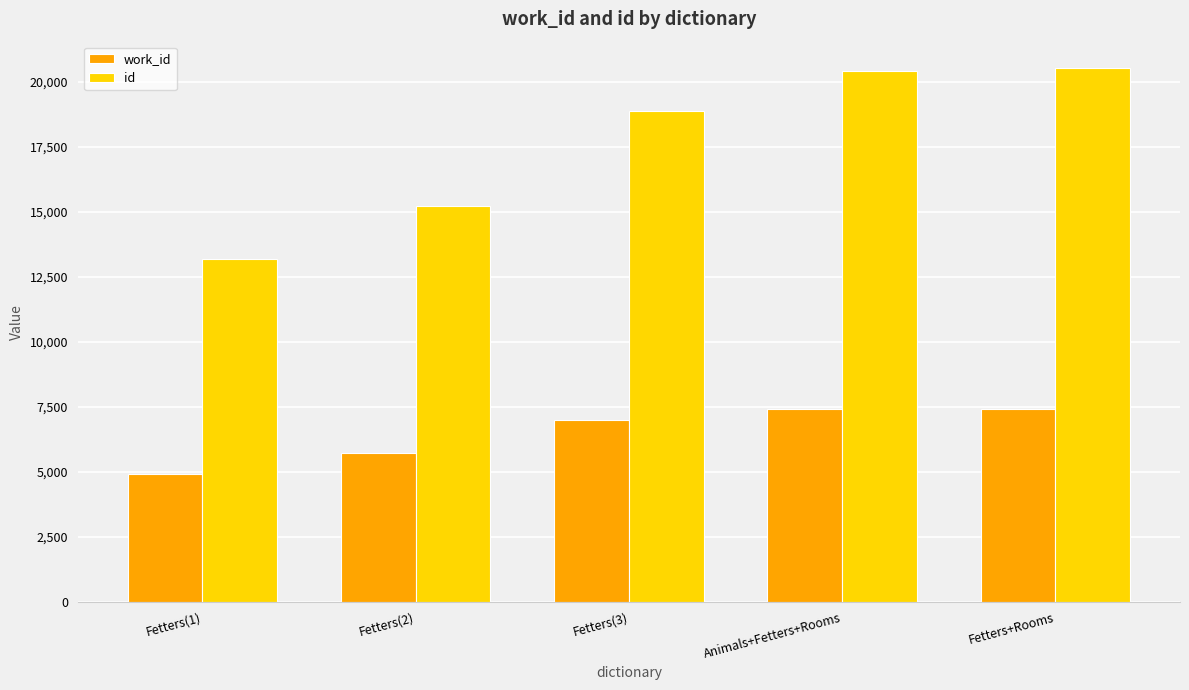

What value does the work_id series have at Fetters(3)?

6999